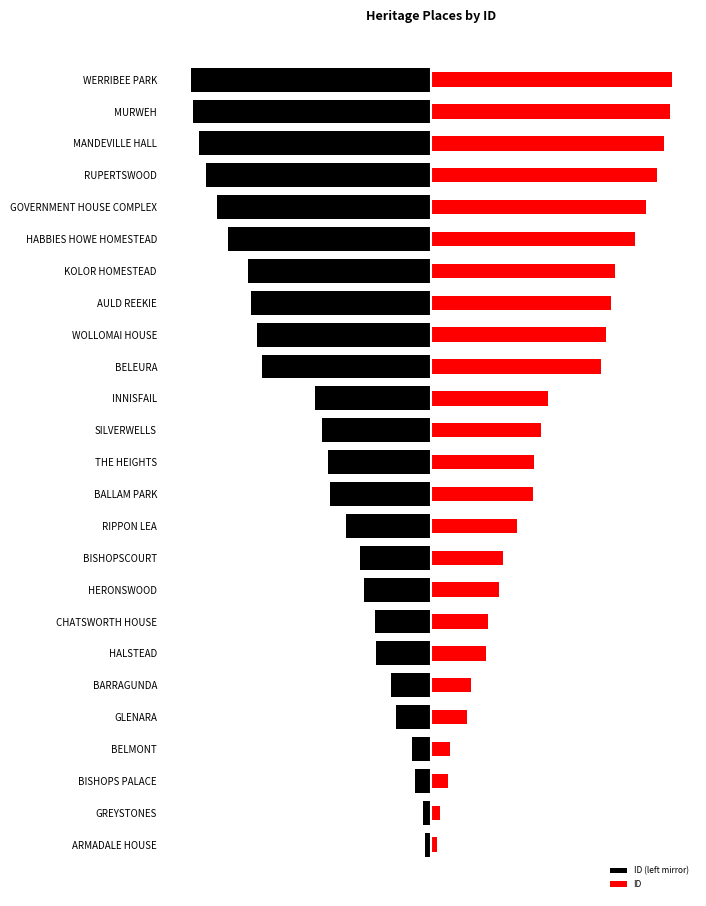

What is the value of the ID bar at the 5th from the left?

177